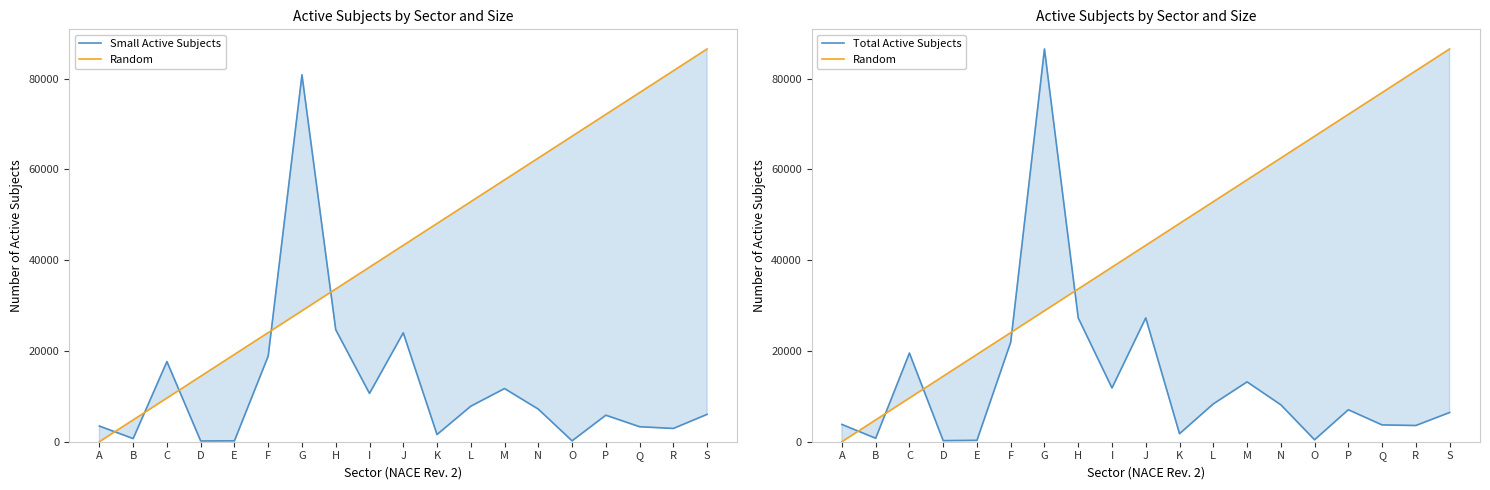

Reading left to right, extract all data points from this chart.

Small Active Subjects: 3448.0	687.0	17661.0	166.0	192.0	18865.0	80830.0	24680.0	10639.0	23988.0	1582.0	7823.0	11713.0	7180.0	192.0	5837.0	3303.0	2920.0	6029.0
Random: 0.0	4807.1	9614.1	14421.2	19228.2	24035.3	28842.3	33649.4	38456.4	43263.5	48070.6	52877.6	57684.7	62491.7	67298.8	72105.8	76912.9	81719.9	86527.0
Total Active Subjects: 3809.0	754.0	19530.0	239.0	300.0	21904.0	86527.0	27270.0	11844.0	27271.0	1766.0	8327.0	13182.0	8137.0	427.0	7043.0	3699.0	3572.0	6437.0